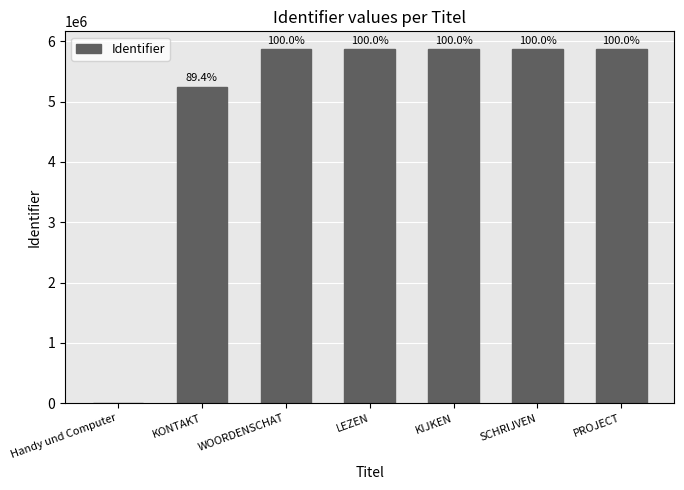

The chart shows a value of 2587079 at Handy und Computer. True or false?

False